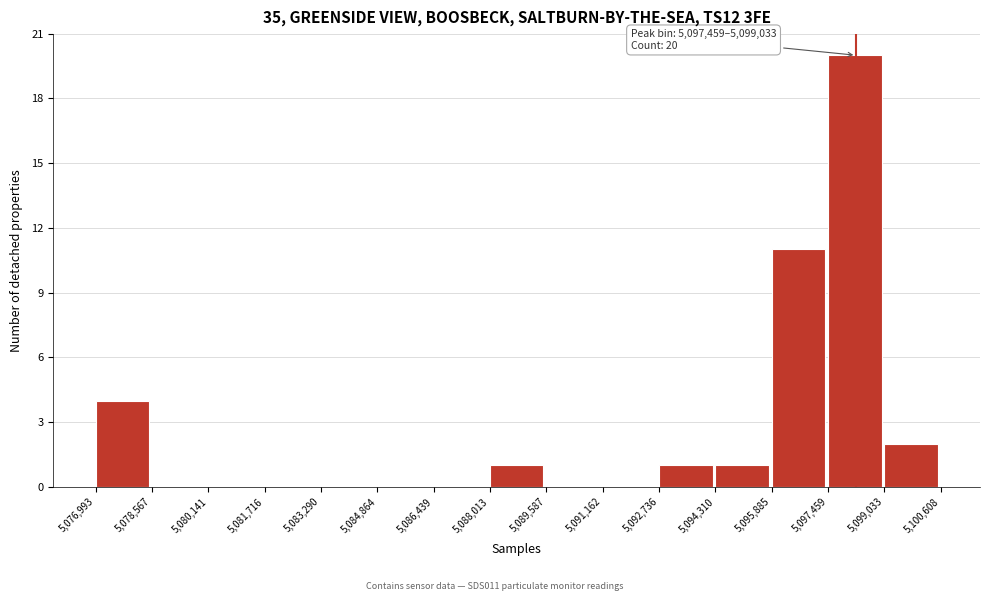

Over which range of the x-axis is the bar tallest?

5,097,459 to 5,099,033